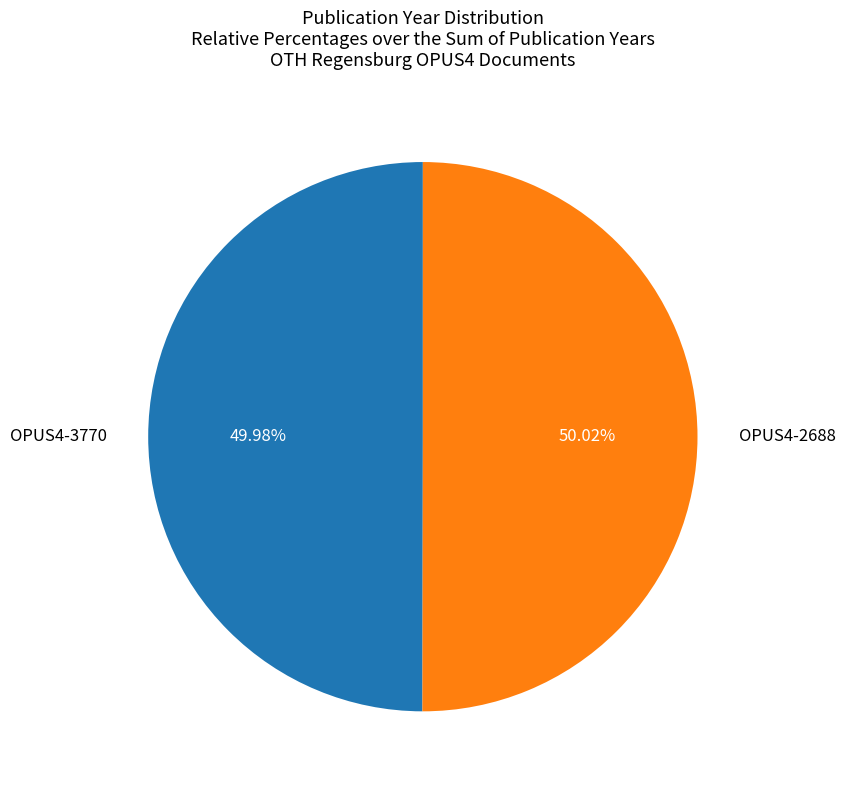

What is the ratio of the value at OPUS4-3770 to the value at OPUS4-2688?

1.0